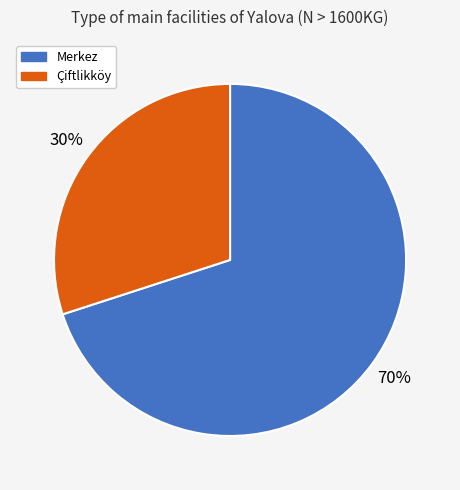

Combined, do Merkez and Çiftlikköy account for over 50%?

Yes